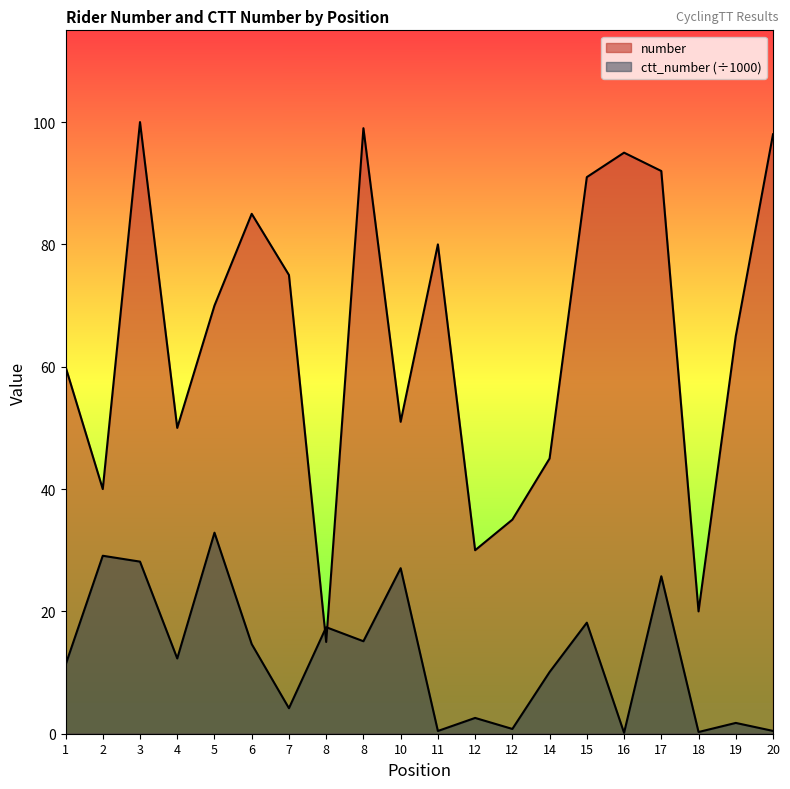

List the series in order of their peak value, lowest first.

ctt_number, number